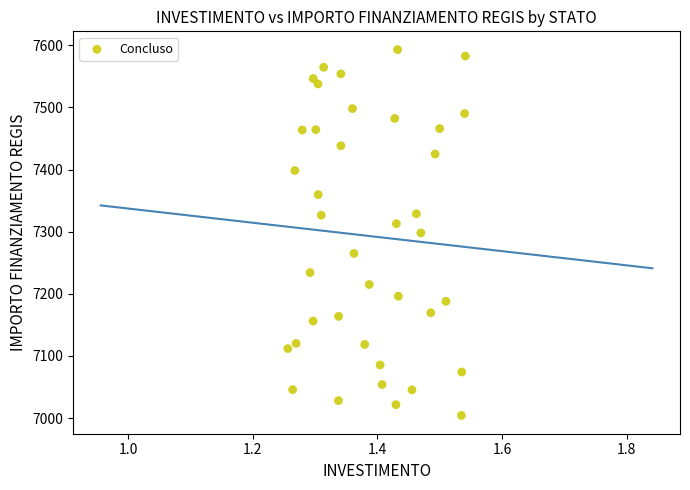

What is the range of Y values (max minus min)?

588.8